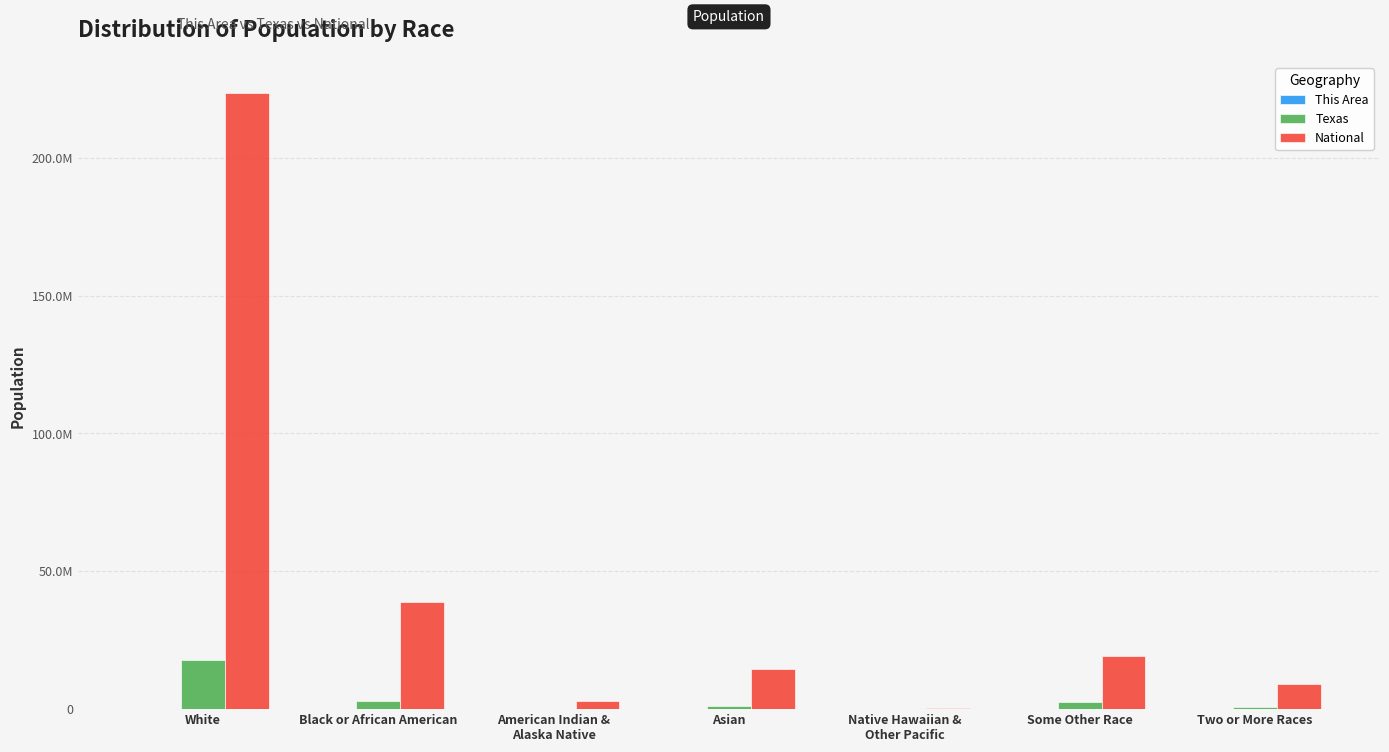

Are the bars horizontal?

No